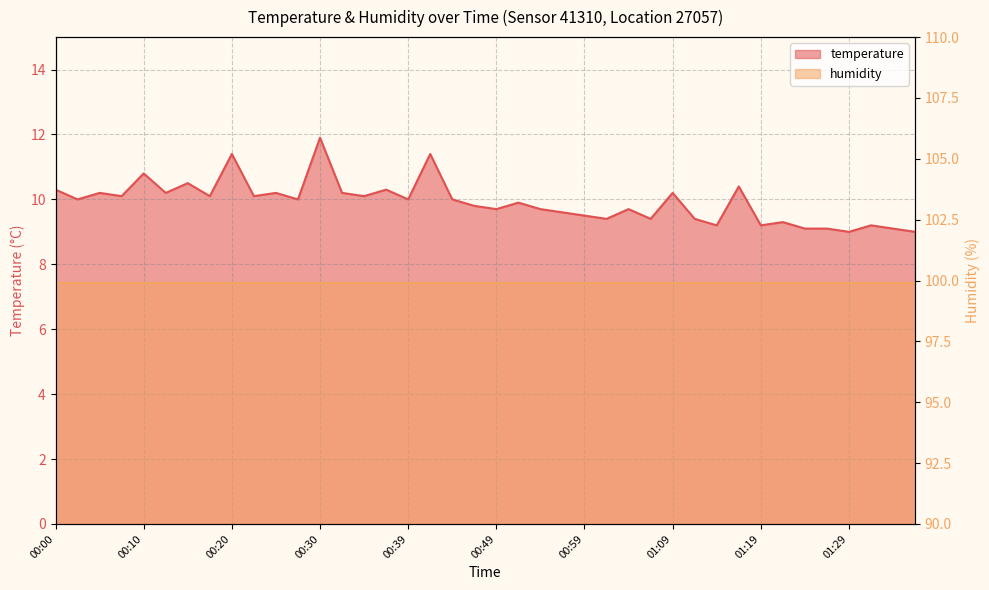

What is the smallest value displayed?

9.0